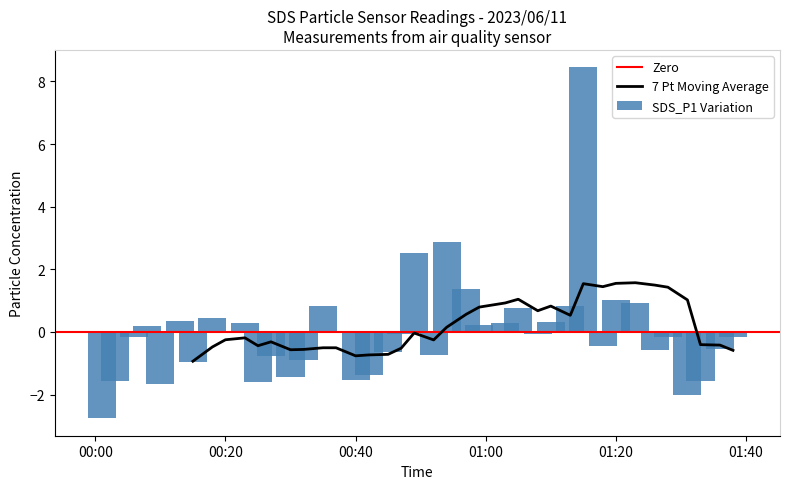

Where is the data nearest to the value 2?

2023/06/11 00:49